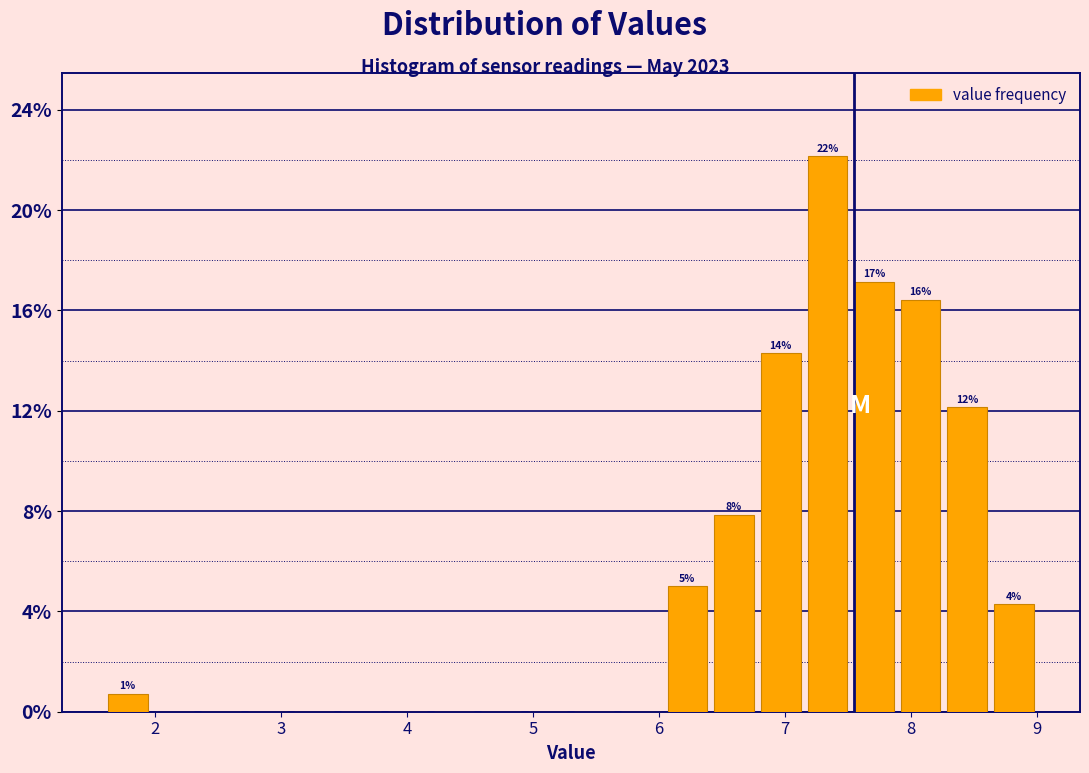

Around what value on the x-axis is the tallest bar? Give the approximate position of its centre, as read against the axis.

7.3